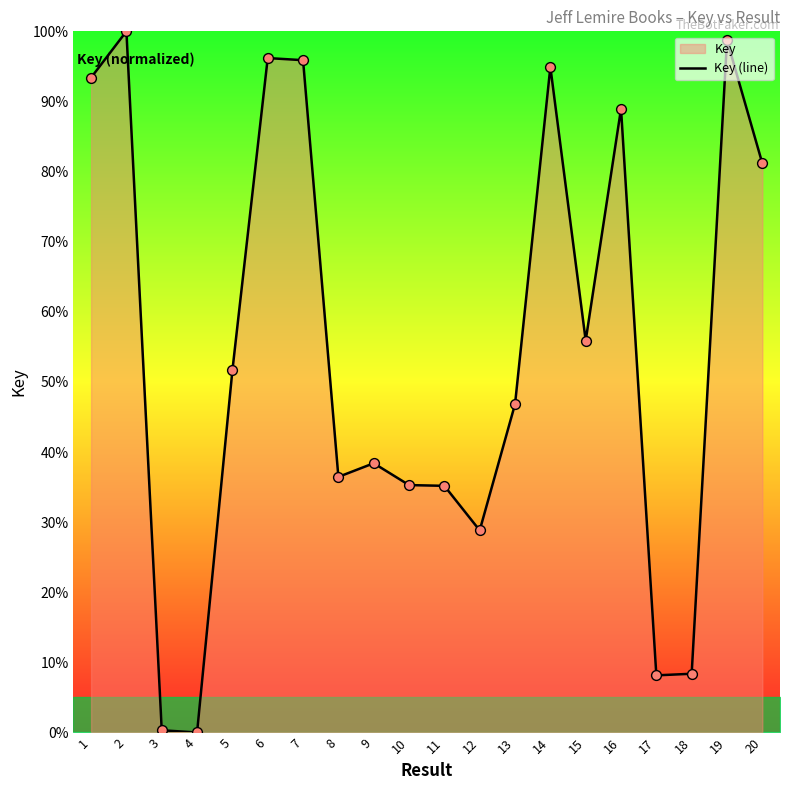

Approximately how many times larger is the value at 7 compared to 2?

1.0